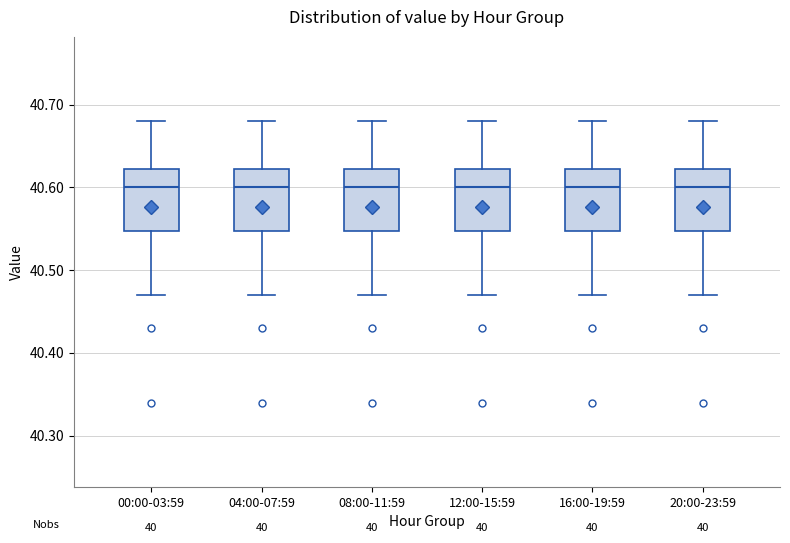

Reading left to right, transcribe this box plot: for each box, give where its median line is, the range the box spans, and where its two whiskers end, as read against the y-axis. The values are not printed on the chart, so give them approximately, as read against the axis.

00:00-03:59: median 40.60, box 40.55 to 40.62, whiskers 40.47 to 40.68
04:00-07:59: median 40.60, box 40.55 to 40.62, whiskers 40.47 to 40.68
08:00-11:59: median 40.60, box 40.55 to 40.62, whiskers 40.47 to 40.68
12:00-15:59: median 40.60, box 40.55 to 40.62, whiskers 40.47 to 40.68
16:00-19:59: median 40.60, box 40.55 to 40.62, whiskers 40.47 to 40.68
20:00-23:59: median 40.60, box 40.55 to 40.62, whiskers 40.47 to 40.68